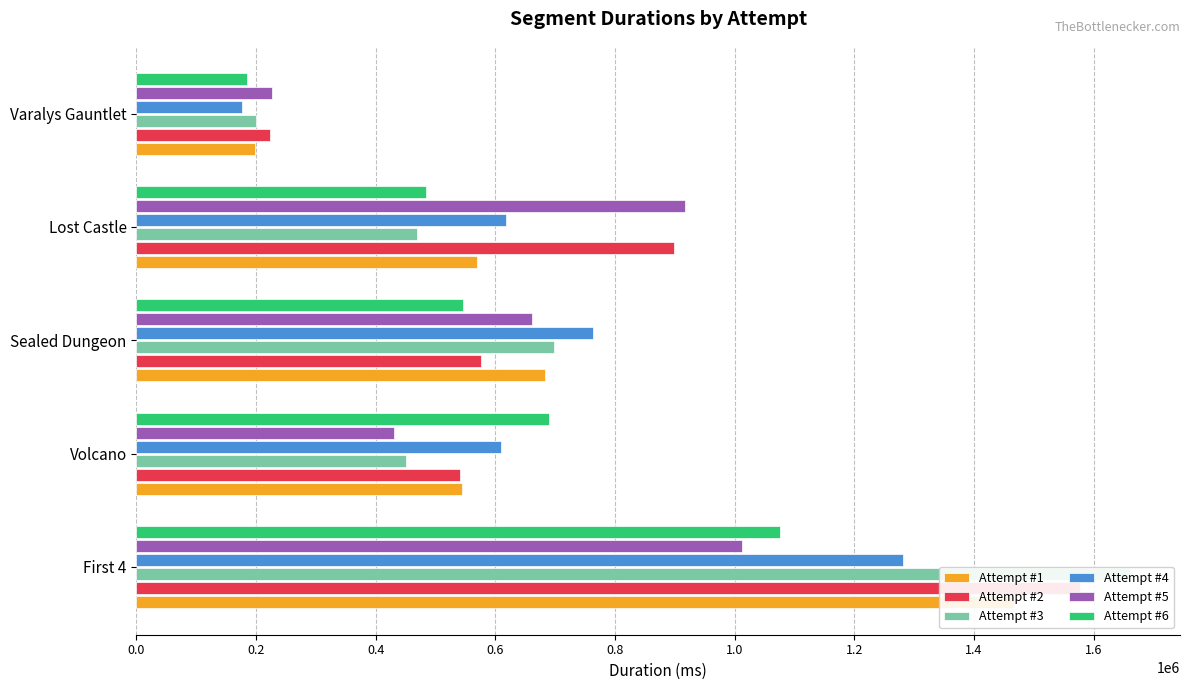

How many values in the Attempt #2 series are below 575388?

2